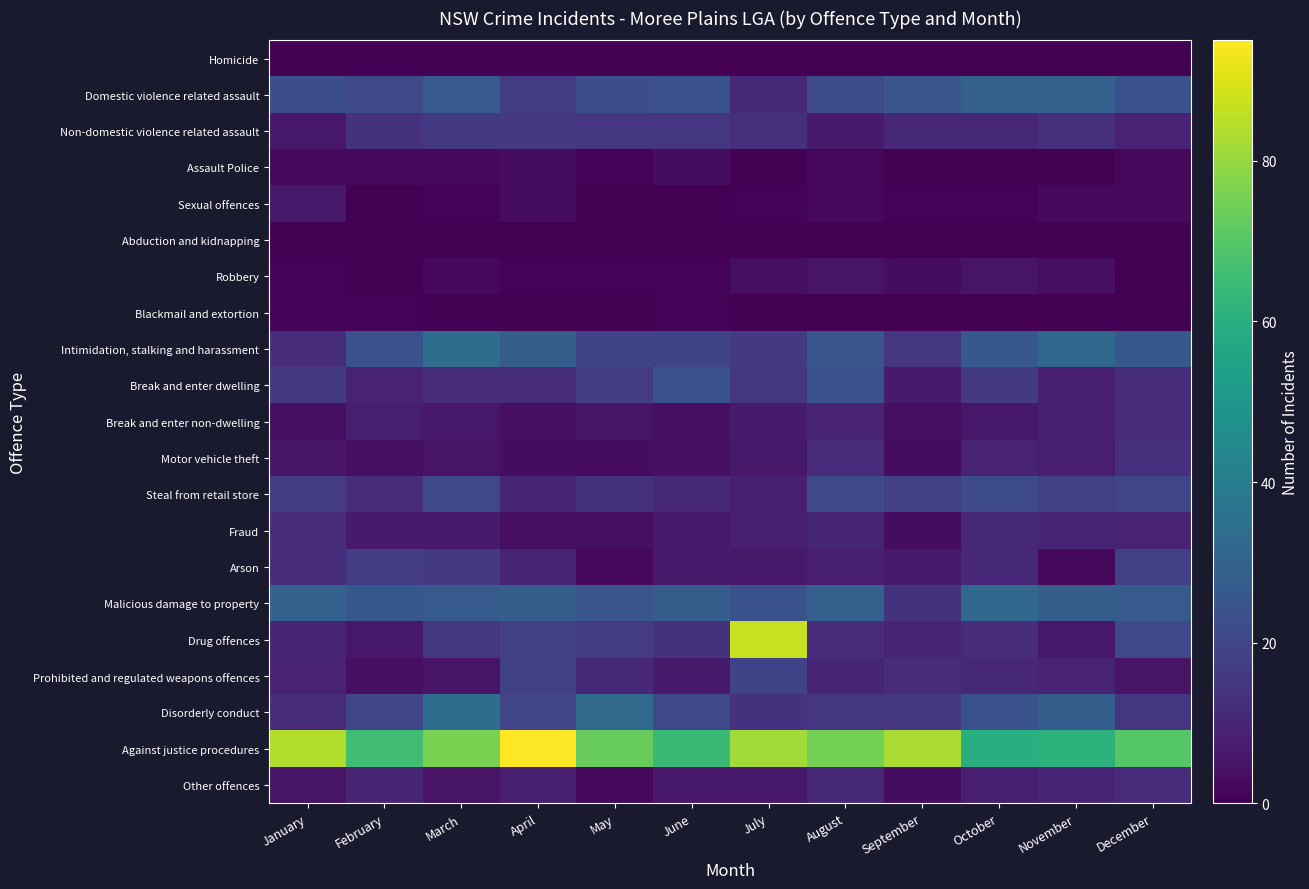

How many distinct data groups are displayed?

21